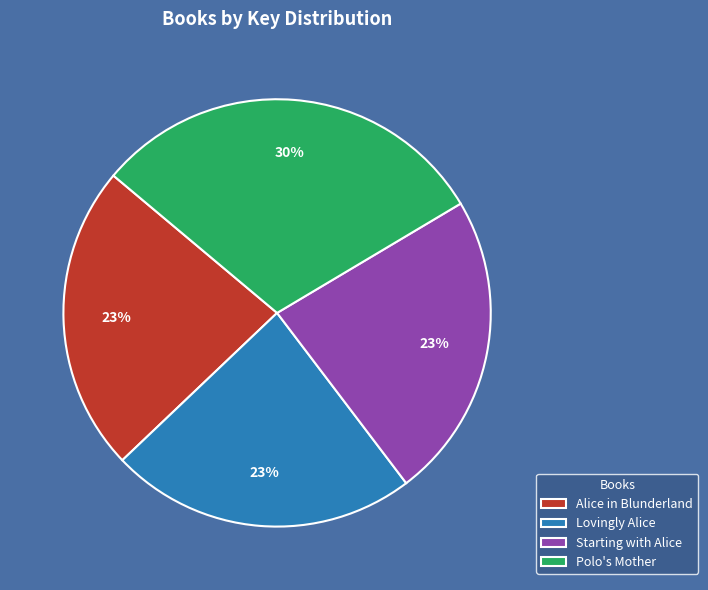

Does any single category account for the majority?

No